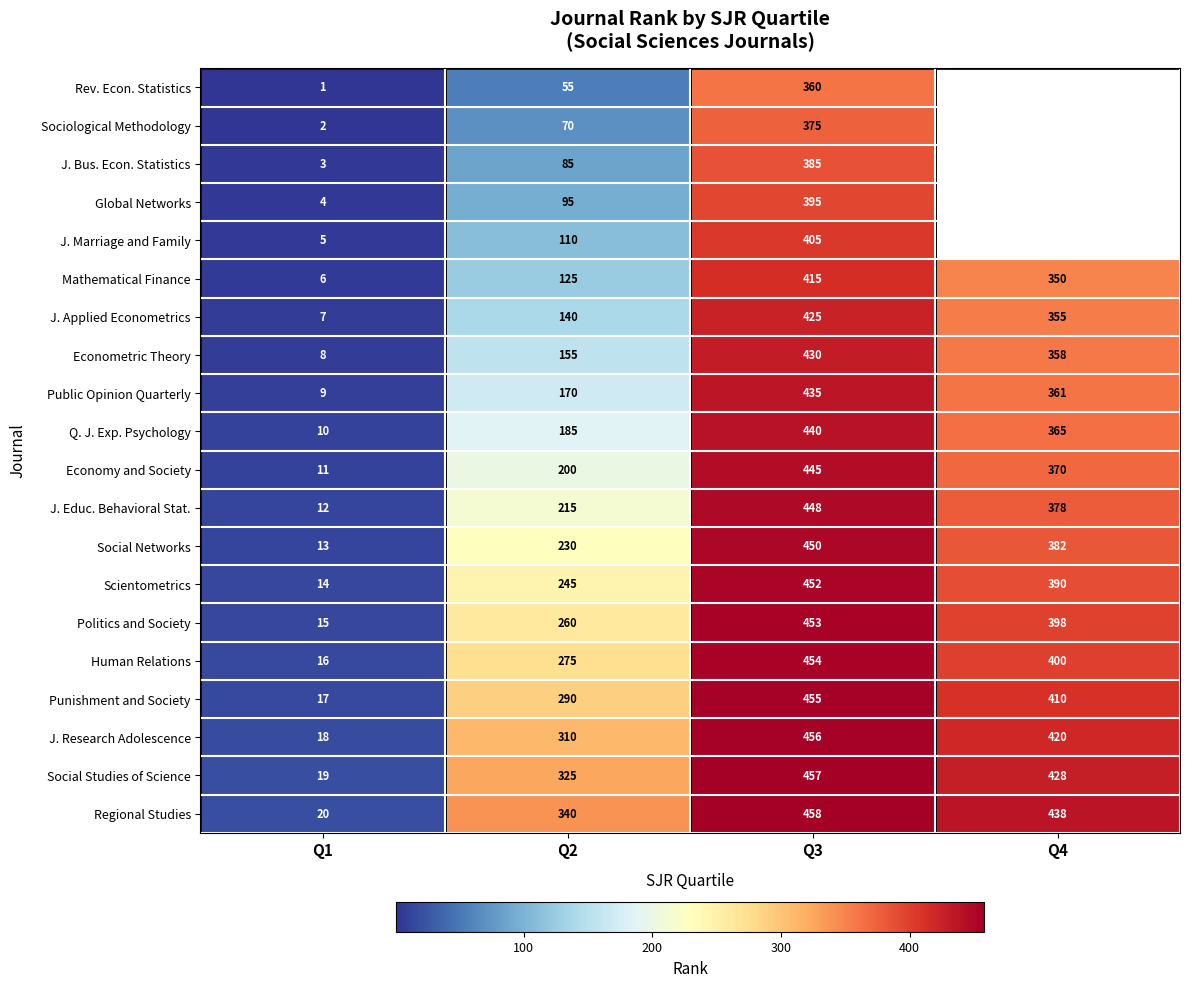

Is the value of Social Networks at Q2 greater than the value of Sociological Methodology at Q1?

Yes